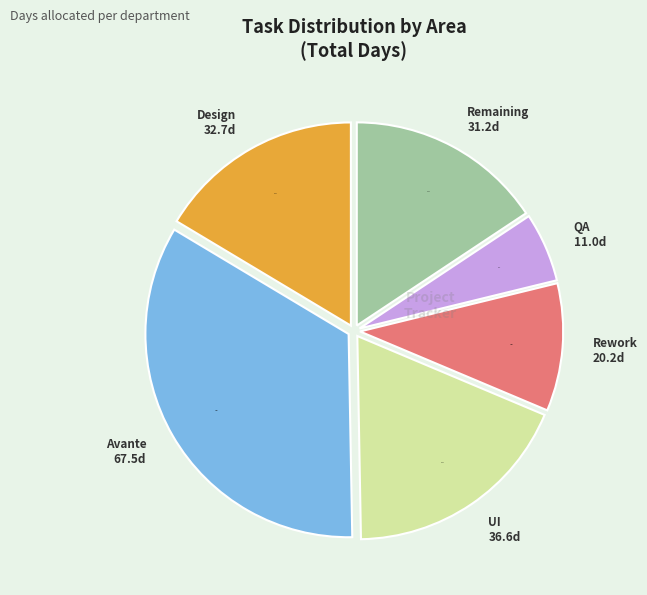

What is the total percentage of QA and Design?

21.9%